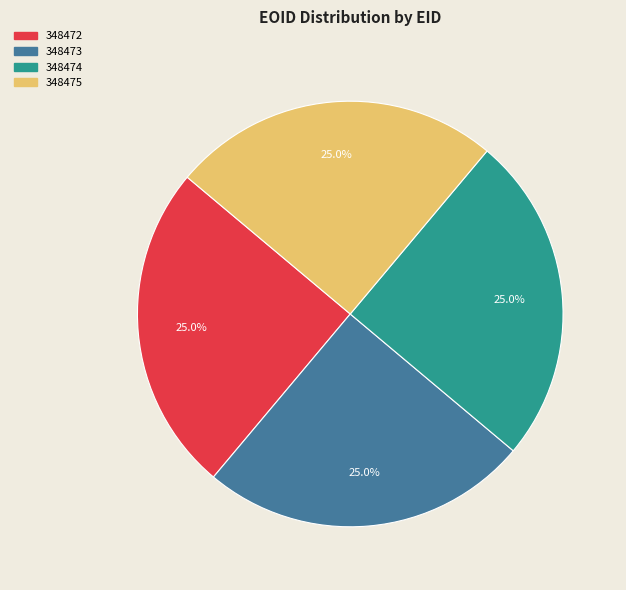

Does any single category account for the majority?

No